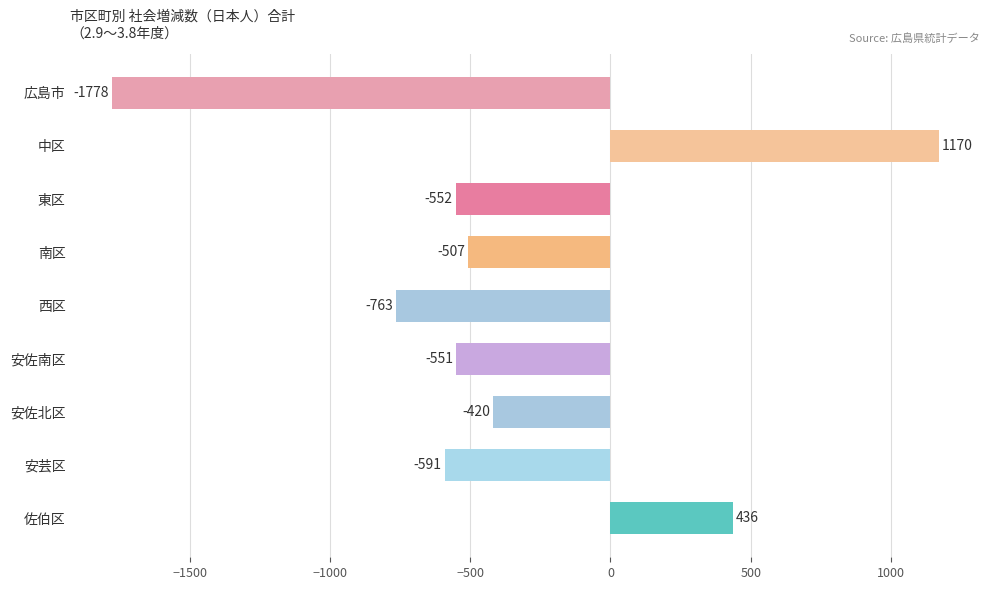

What is the sum of the values at 安佐北区 and 西区?

-1183